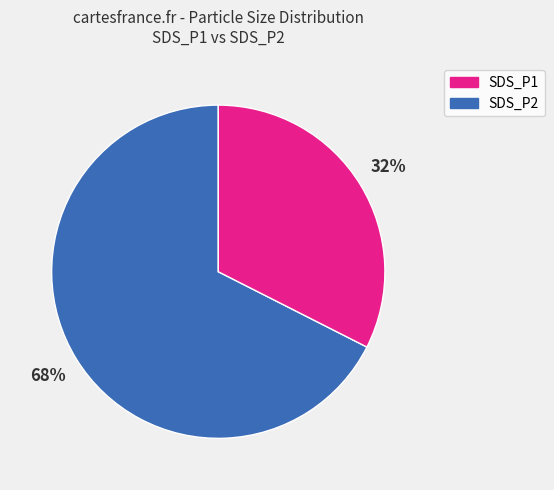

How many segments does this pie chart have?

2